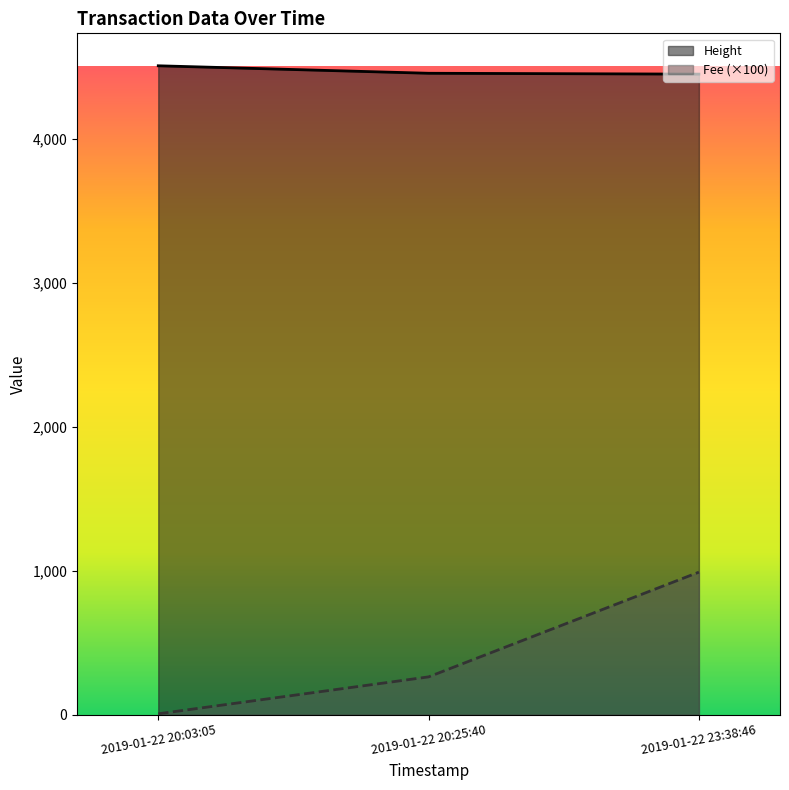

Which label corresponds to the smallest value in the chart?

2019-01-22 20:03:05